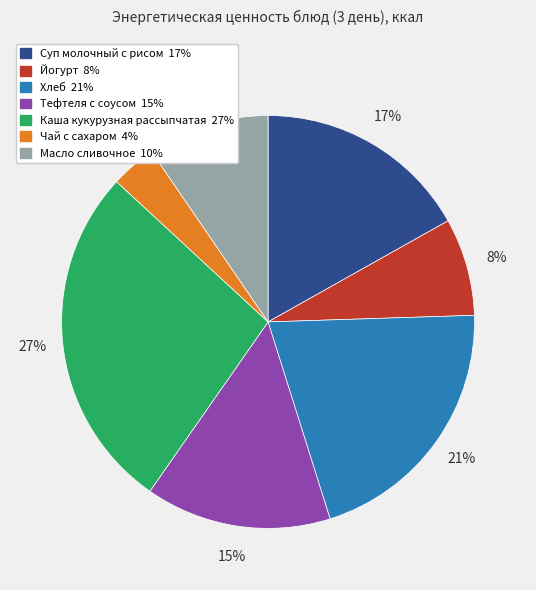

Is Тефтеля с соусом the majority of the pie?

No